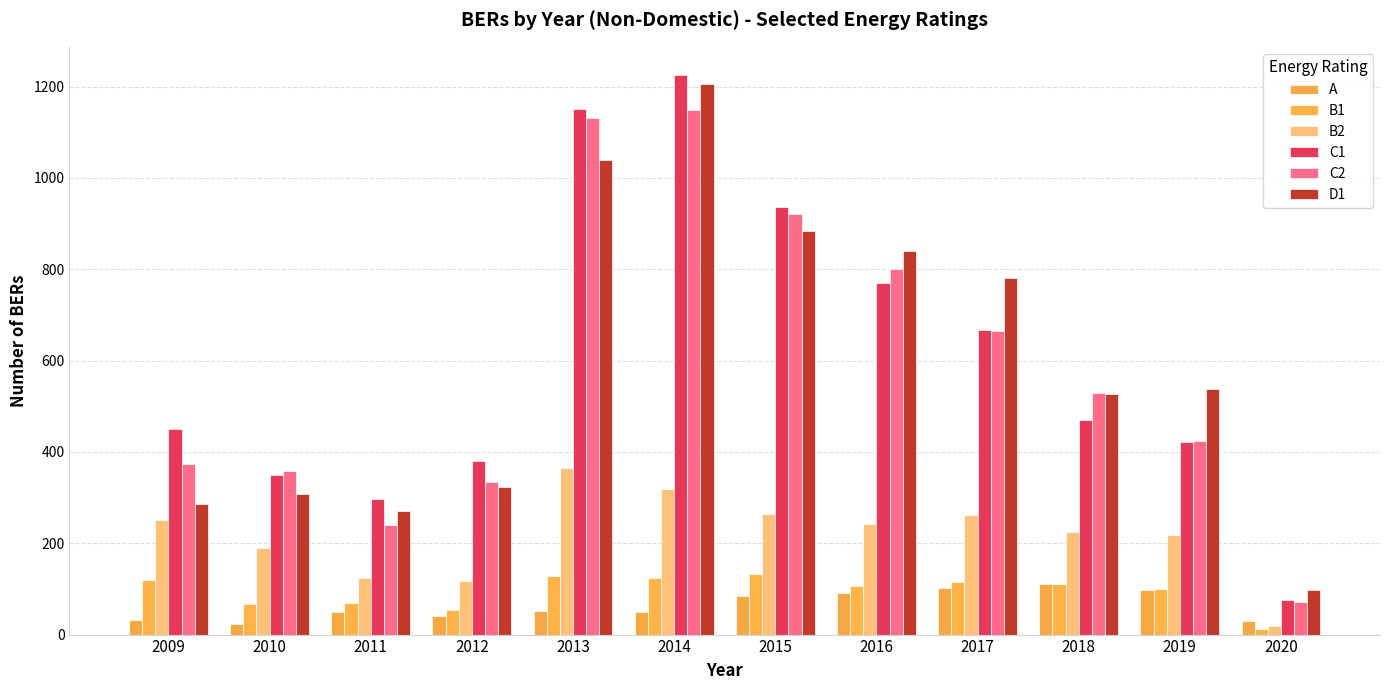

What is the approximate value of A at 2018?

111